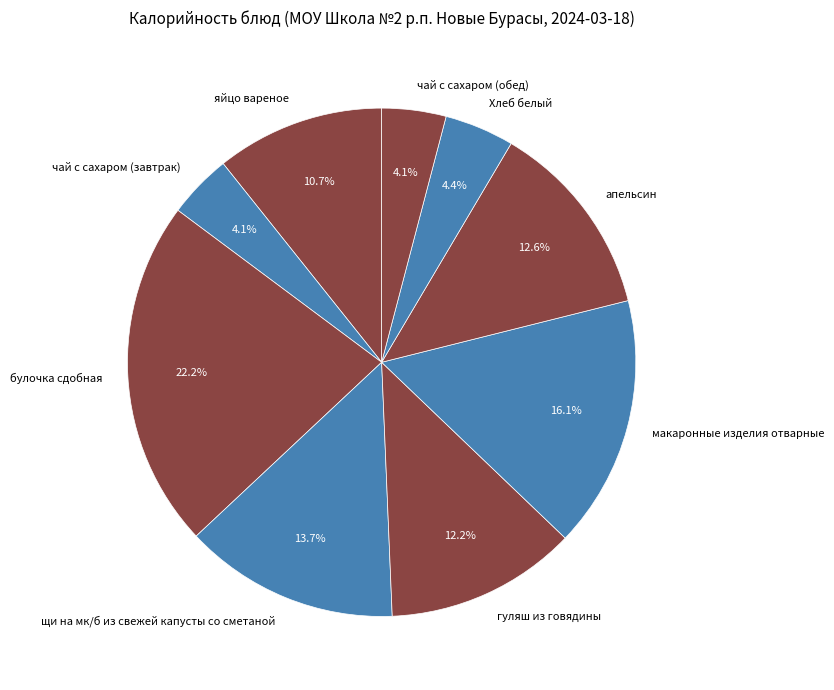

To the nearest percent, what is the average slice percentage?

11%